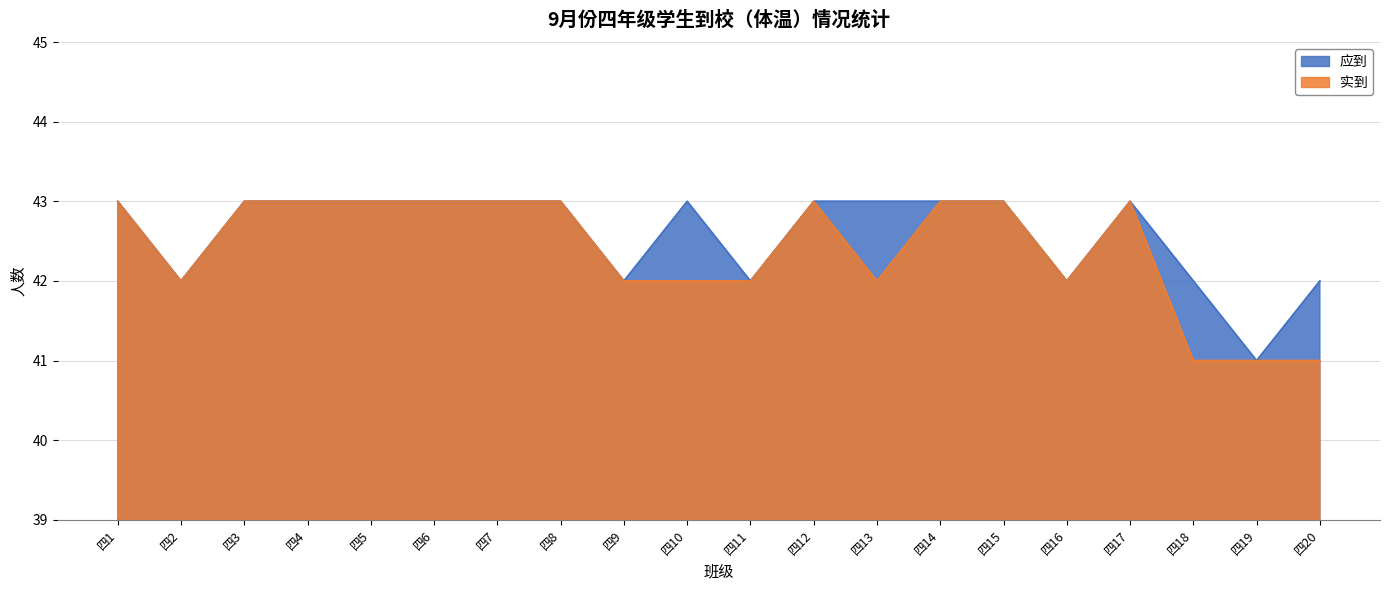

At how many categories does at least one series exceed 42?

13